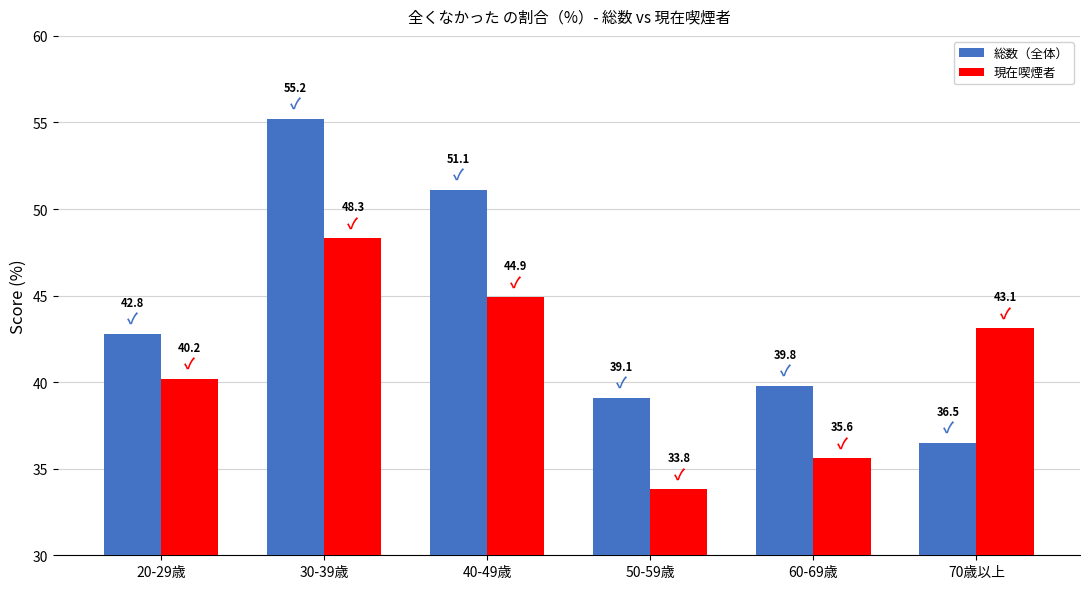

What is the value of the 現在喫煙者 bar at the 1st from the left?

40.2